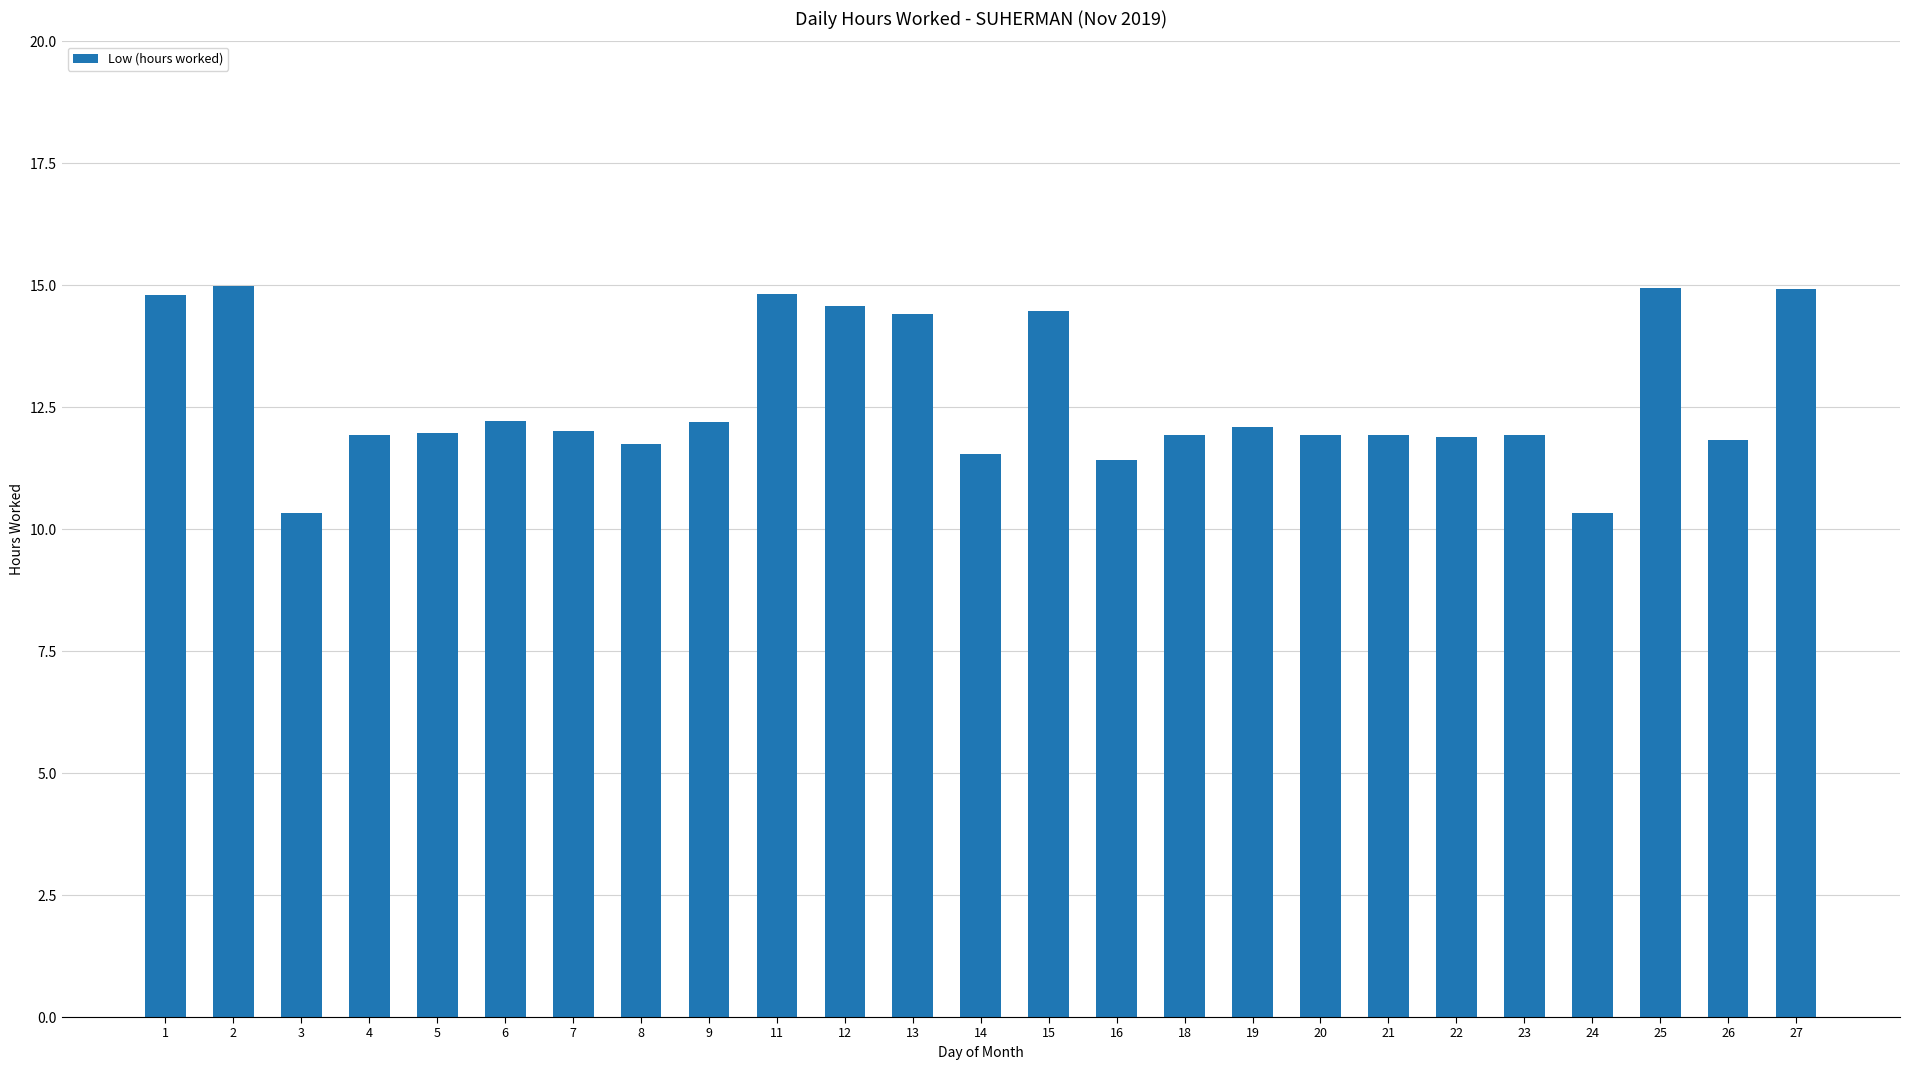

The value at 24 is 10.3. True or false?

True